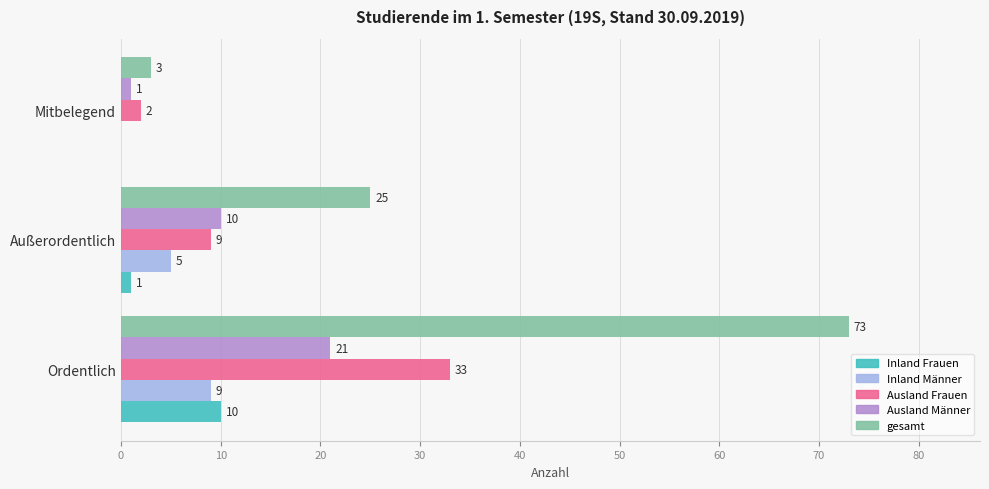

What is the sum of all Ausland Frauen values?

44